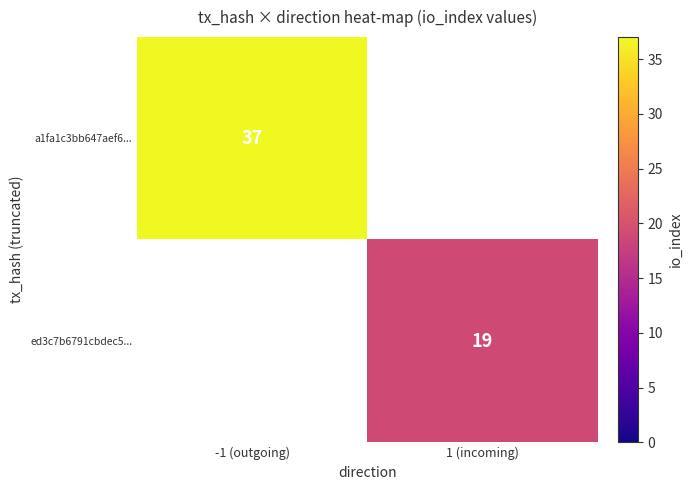

Is the value of ed3c7b6791cbdec5... at 1 (incoming) greater than the value of a1fa1c3bb647aef6... at -1 (outgoing)?

No